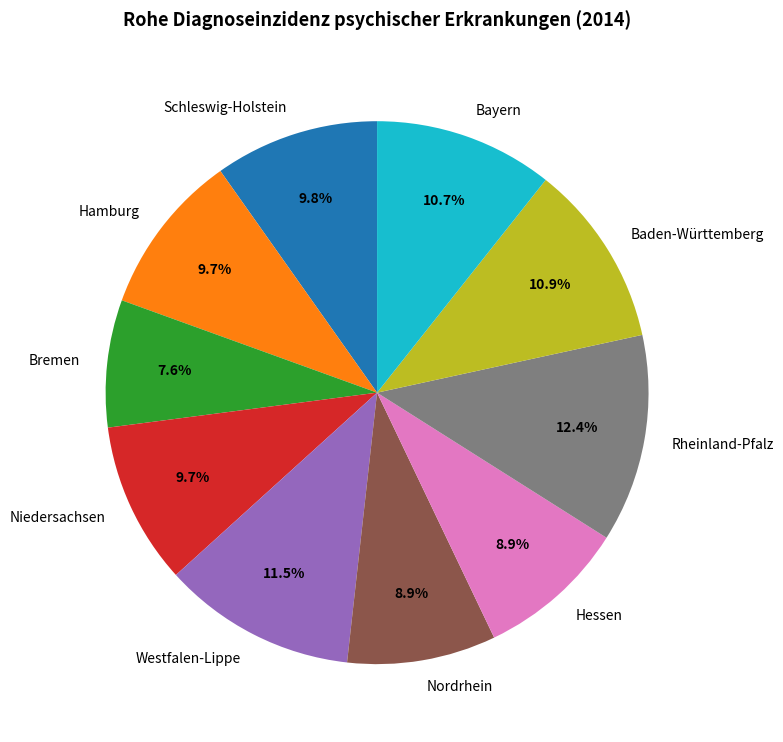

What is the total percentage of Westfalen-Lippe and Bayern?

22.2%